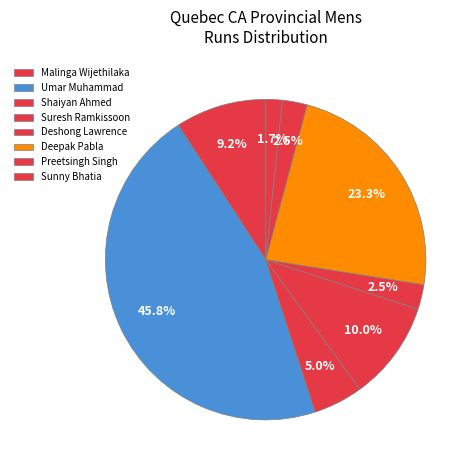

What is the smallest slice in the pie chart?

Sunny Bhatia